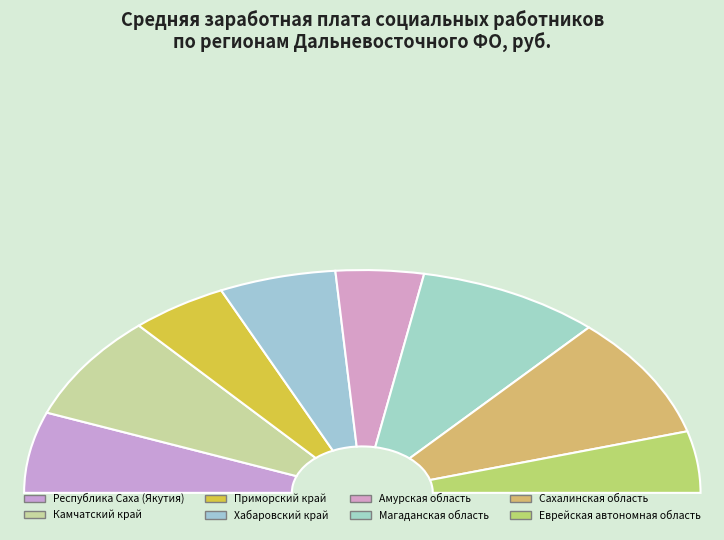

What percentage do Хабаровский край and Сахалинская область together represent?

28.9%